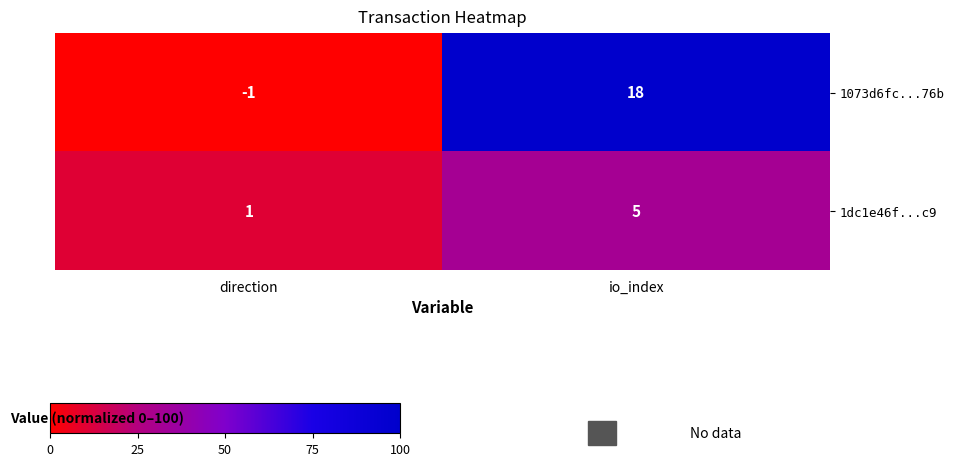

List the series in order of their overall mean, highest first.

1073d6fc...76b, 1dc1e46f...c9